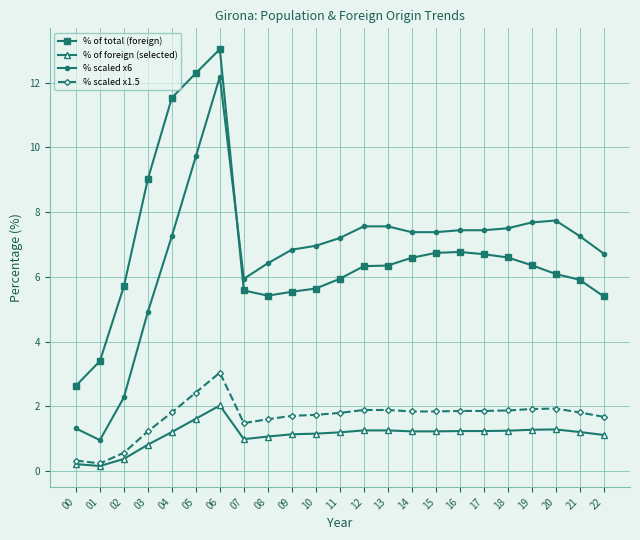

What is the difference between the maximum and minimum values in the % scaled x6 series?

11.2